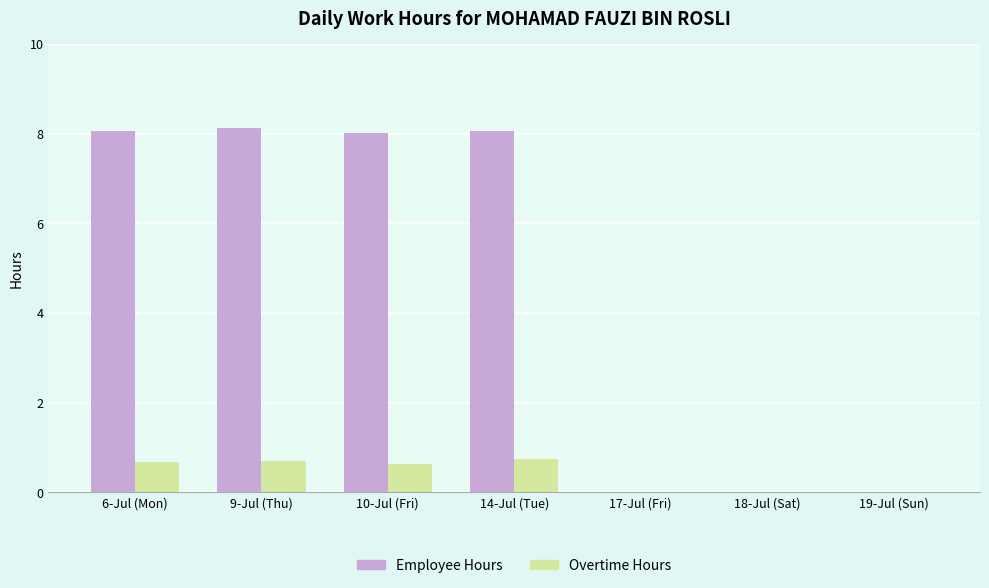

What is the maximum value for Overtime Hours?

0.7